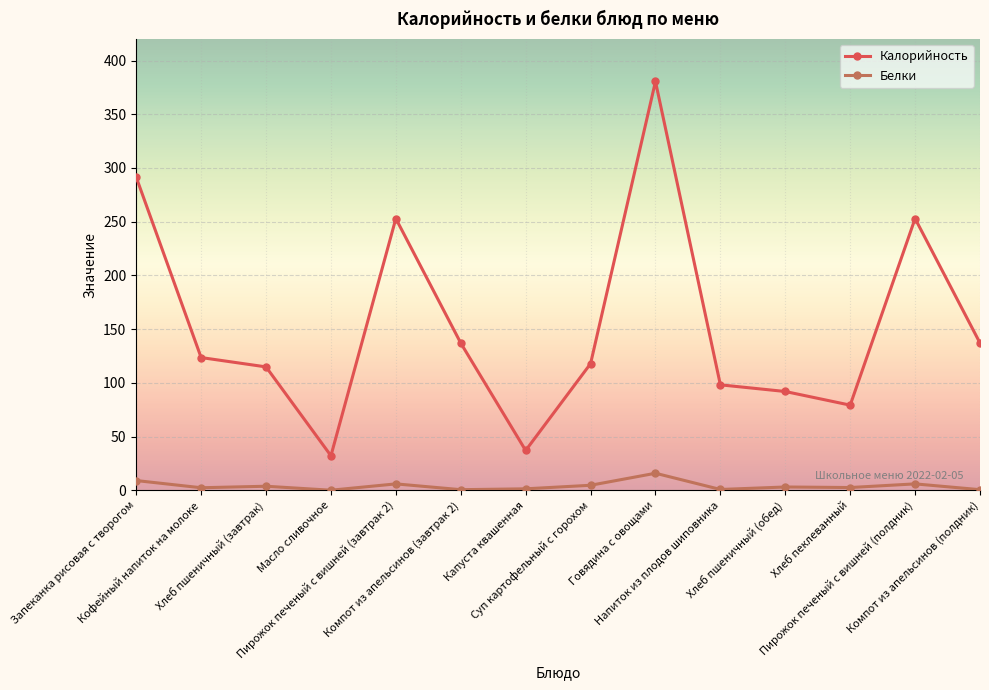

How many data points does each series have?

14